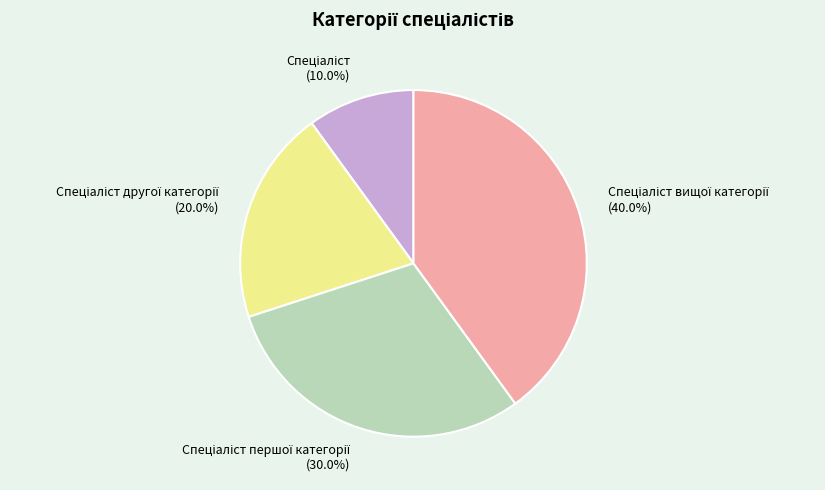

Is there any slice that represents more than half of the pie?

No